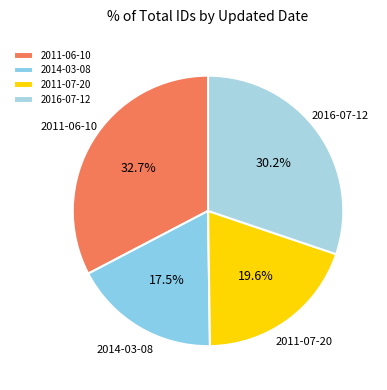

Is it true that 2014-03-08 is 30% of the pie?

False